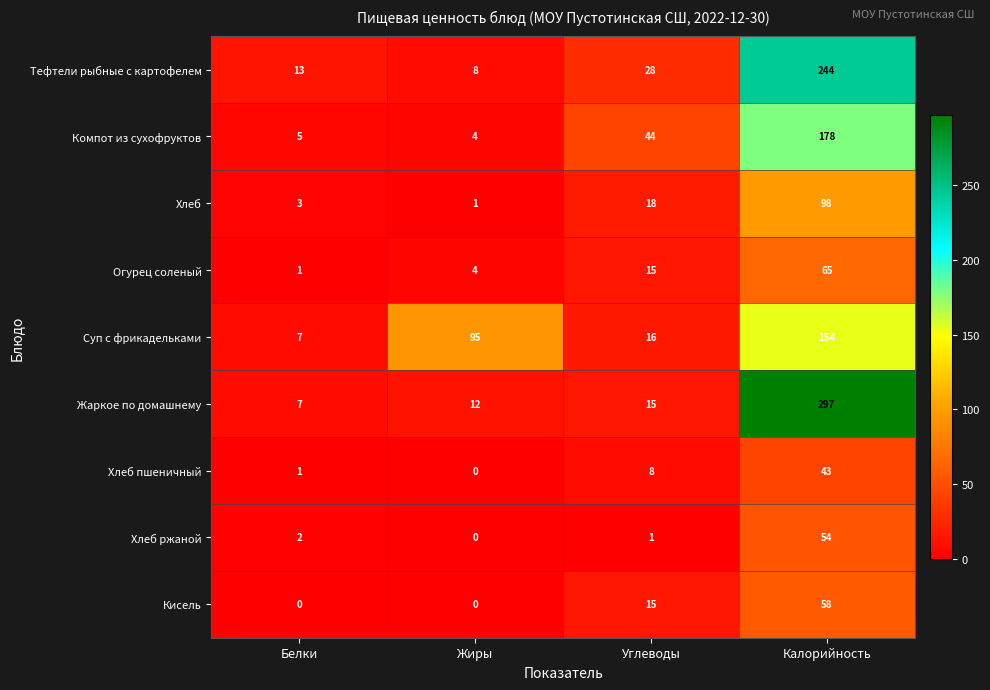

Which category has the lowest value in the Компот из сухофруктов series?

Жиры